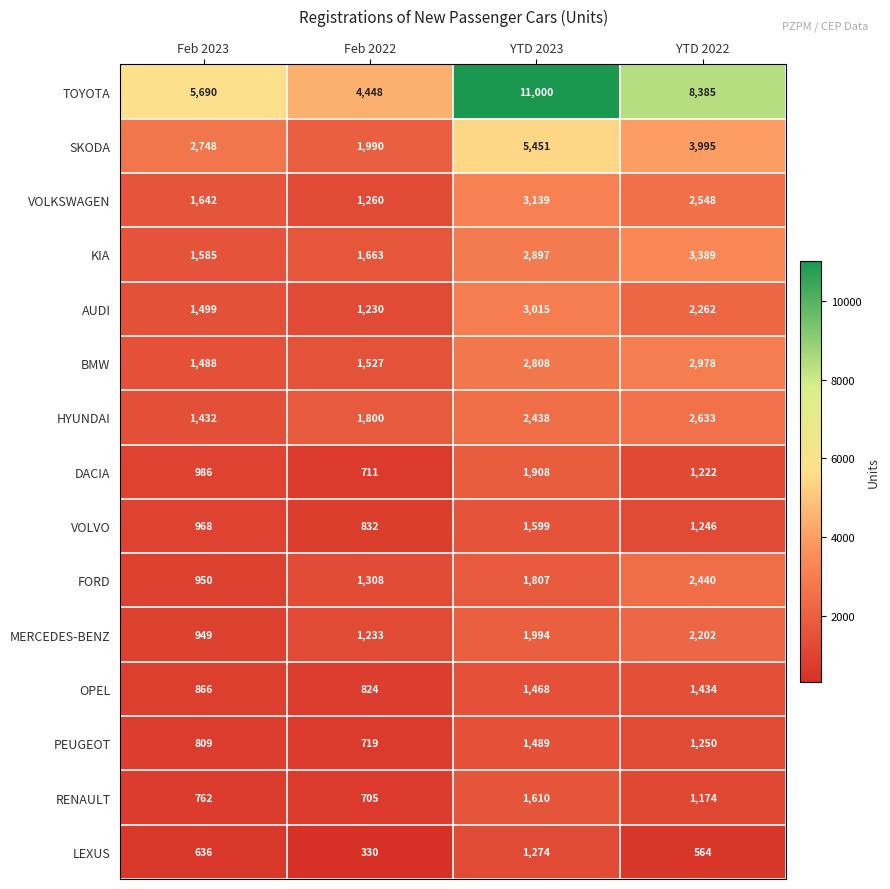

Between Feb 2023 and Feb 2022, which series saw the biggest shift?

TOYOTA